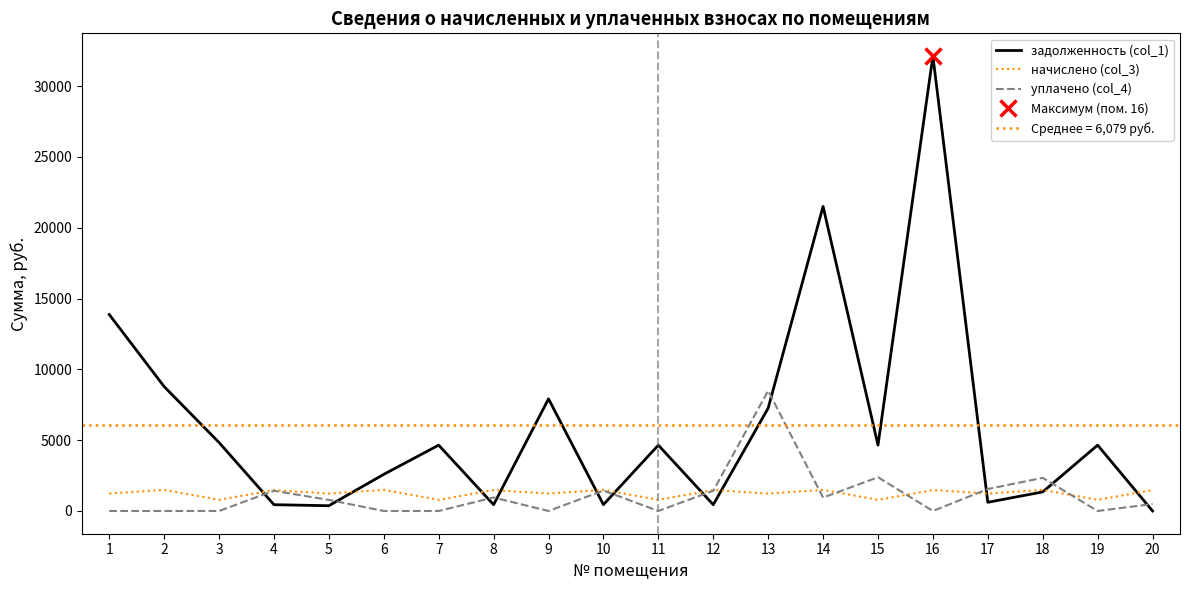

Reading right to left, what are all the values shown in this chart?

задолженность (col_1): 0.0	4648.3	1346.2	612.4	32118.2	4648.4	21504.1	7259.2	444.1	4648.3	448.7	7916.1	444.1	4648.3	2587.6	370.9	444.1	4835.2	8783.6	13872.2
начислено (col_3): 1474.0	788.2	1489.3	1230.9	1474.0	788.2	1489.3	1230.9	1474.0	788.2	1489.3	1230.9	1474.0	788.2	1489.3	1230.9	1474.0	788.2	1489.3	1230.9
уплачено (col_4): 491.3	0.0	2339.1	1550.0	0.0	2380.9	945.2	8490.1	1426.8	0.0	1441.6	0.0	952.4	0.0	0.0	781.1	1426.8	0.0	0.0	0.0